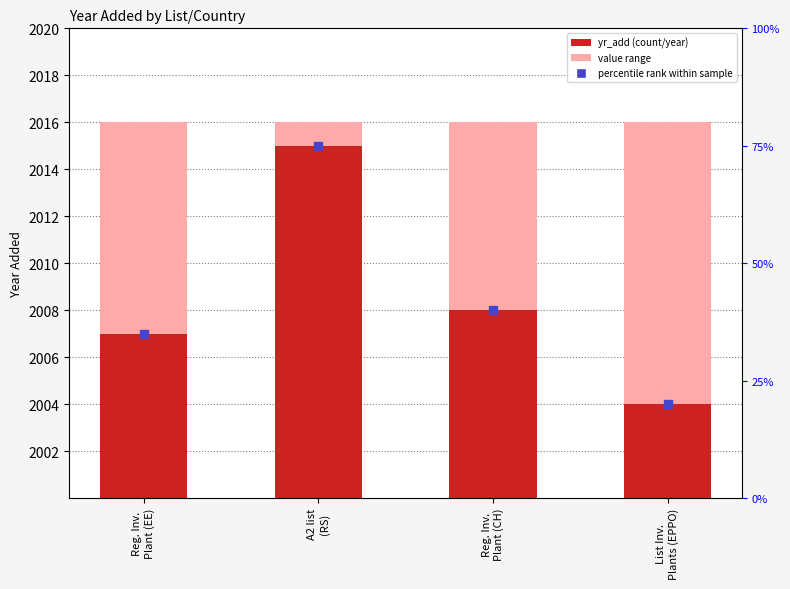

What is the change in value from Reg. Inv.
Plant (EE) to Reg. Inv.
Plant (CH)?

+1